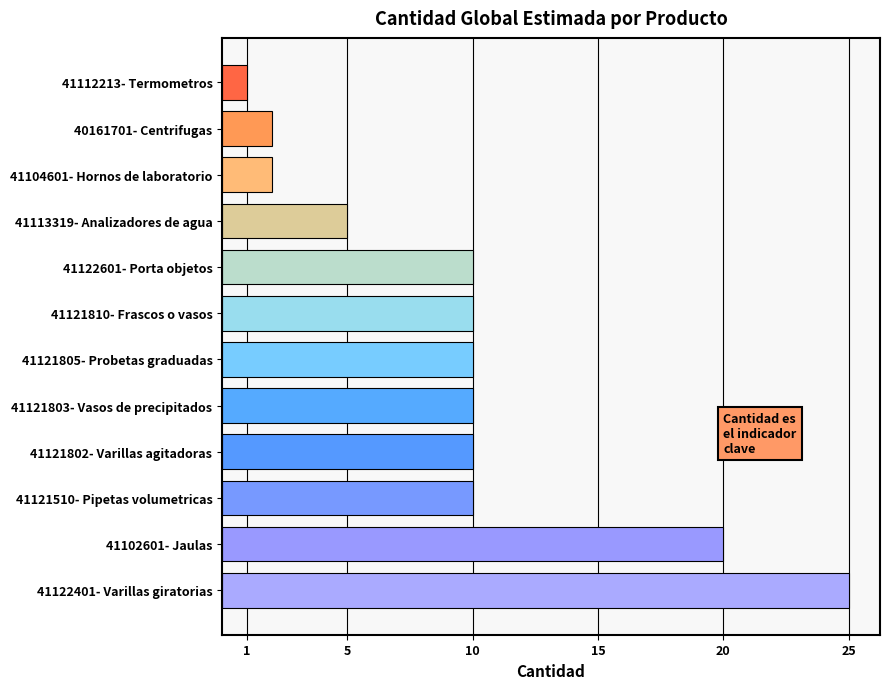

List the labels in order of value, largest first.

41122401- Varillas giratorias, 41102601- Jaulas, 41121510- Pipetas volumetricas, 41121802- Varillas agitadoras, 41121803- Vasos de precipitados, 41121805- Probetas graduadas, 41121810- Frascos o vasos, 41122601- Porta objetos, 41113319- Analizadores de agua, 41104601- Hornos de laboratorio, 40161701- Centrifugas, 41112213- Termometros